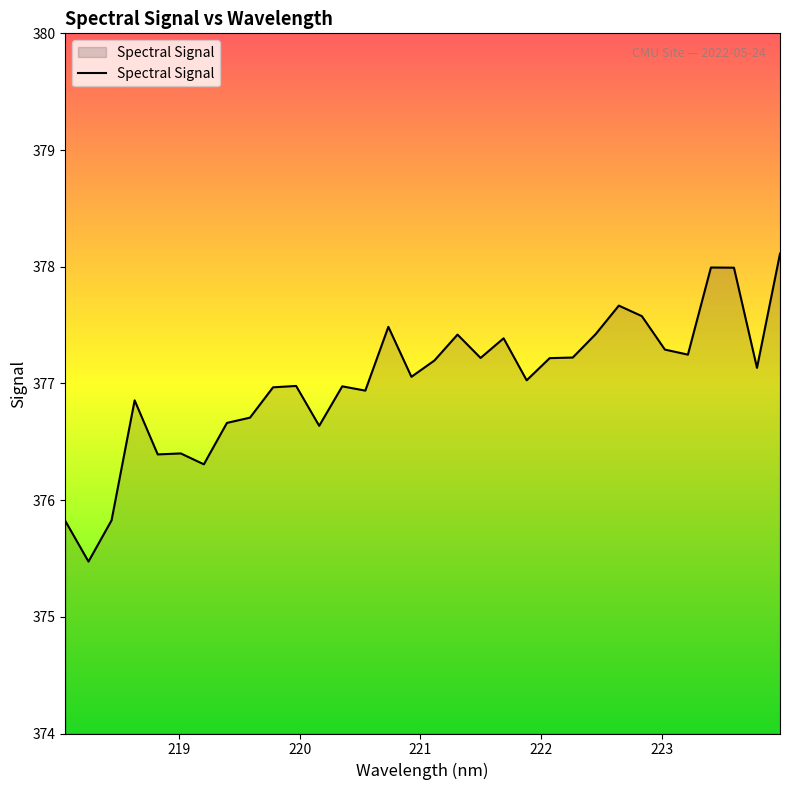

What is the maximum value shown in the chart?

378.1